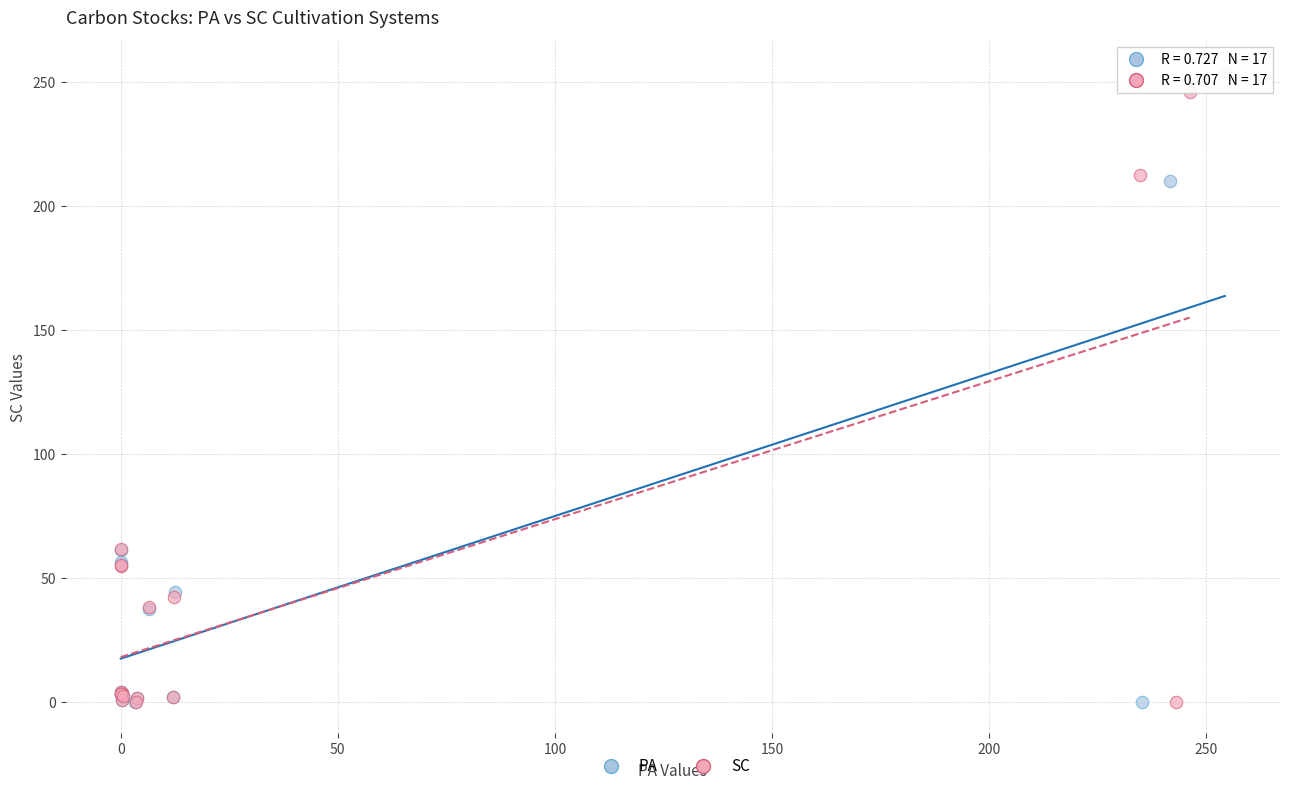

Which series has the widest spread of Y values?

PA